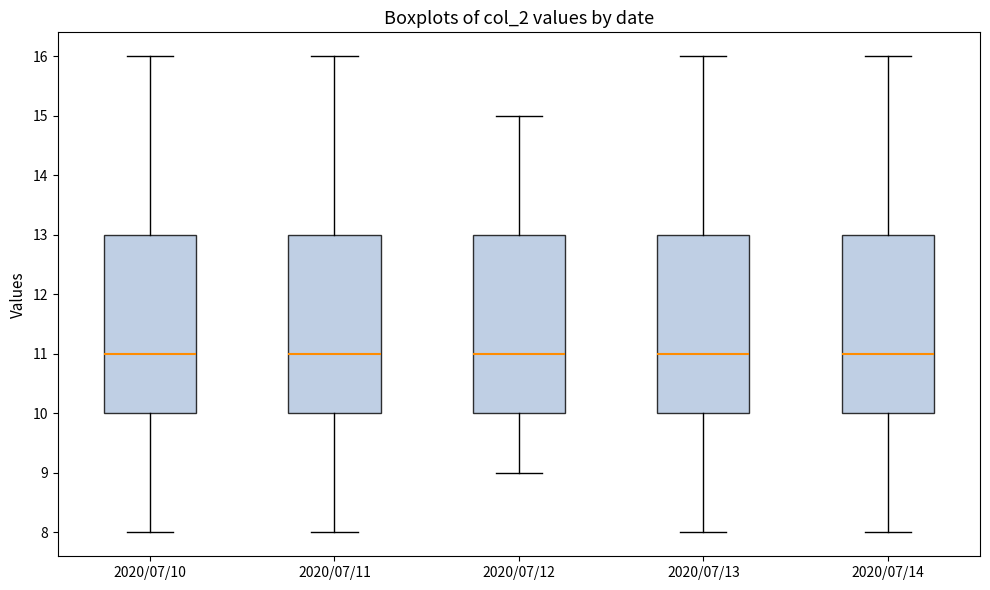

Reading left to right, read every box against the y-axis: the position of its median line, the range the box covers, and the ends of its whiskers. The values are not printed on the chart, so give them approximately, as read against the axis.

2020/07/10: median 11, box 10 to 13, whiskers 8 to 16
2020/07/11: median 11, box 10 to 13, whiskers 8 to 16
2020/07/12: median 11, box 10 to 13, whiskers 9 to 15
2020/07/13: median 11, box 10 to 13, whiskers 8 to 16
2020/07/14: median 11, box 10 to 13, whiskers 8 to 16